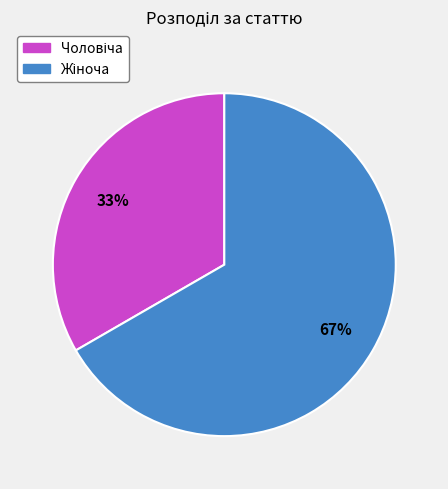

Is there any slice that represents more than half of the pie?

Yes